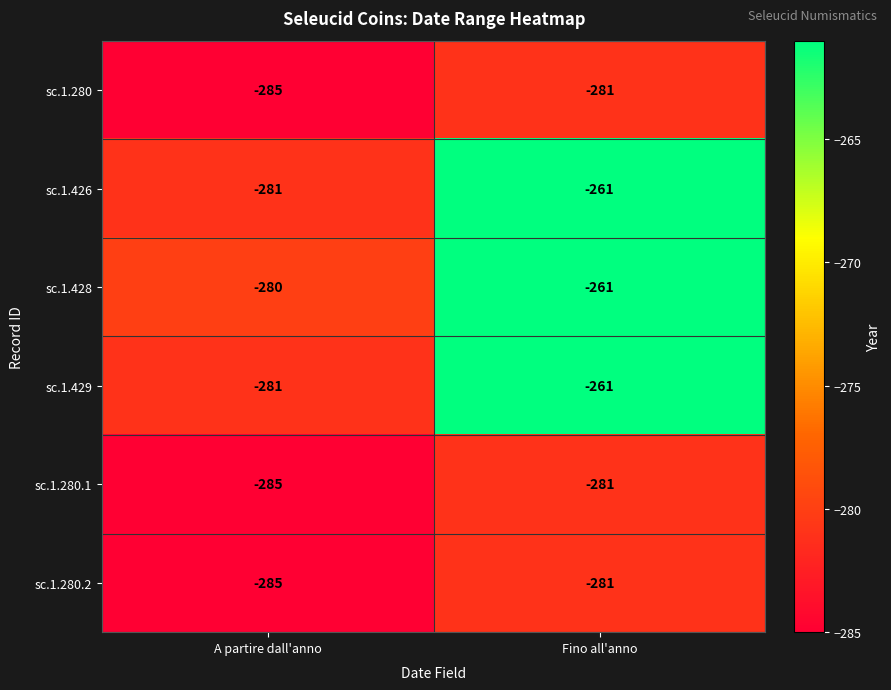

What is the approximate value of sc.1.280.1 at A partire dall'anno?

-285